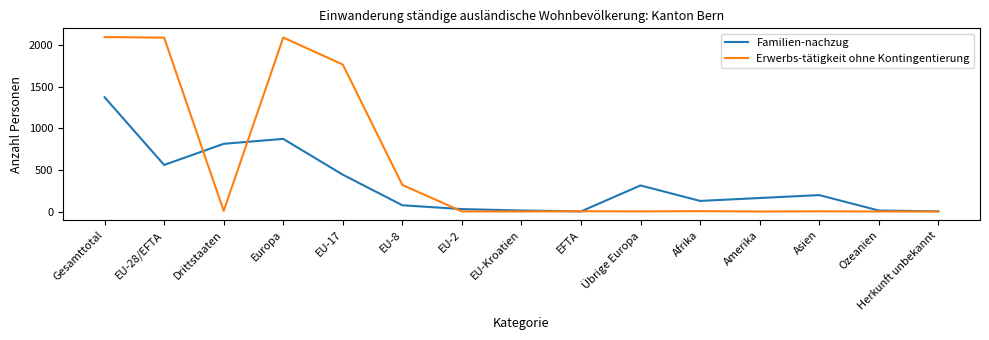

At which category is the sum across all series the highest?

Gesamttotal